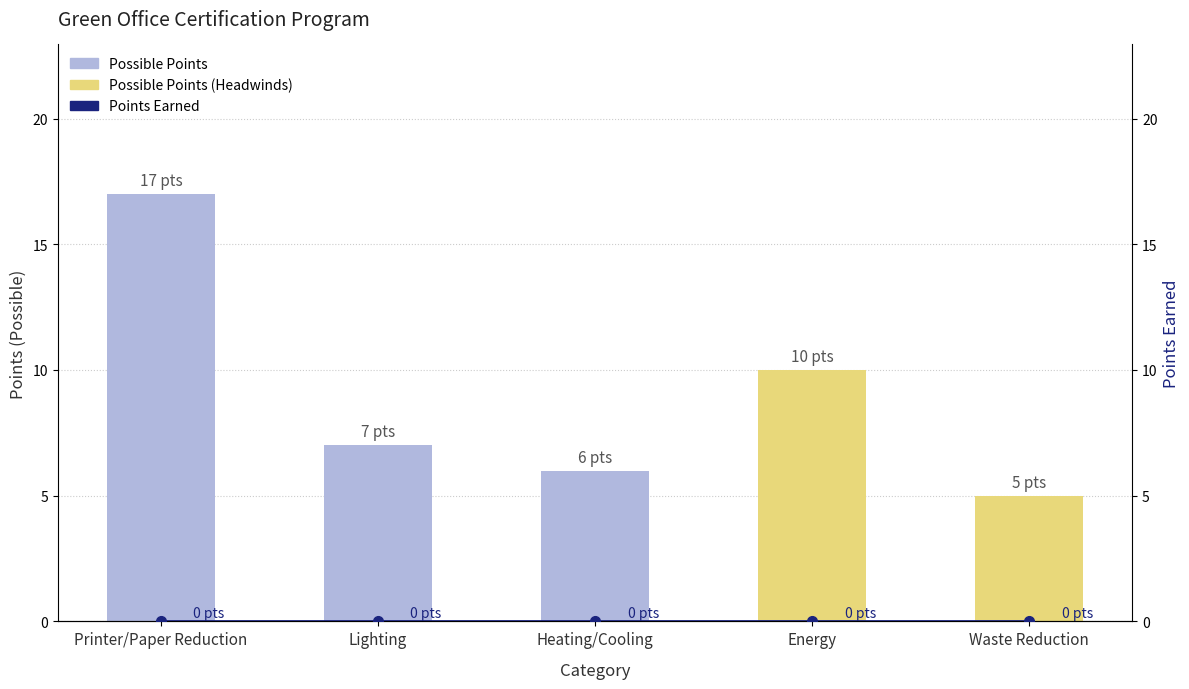

Rank the series at Heating/Cooling from highest to lowest value.

Possible Points, Points Earned